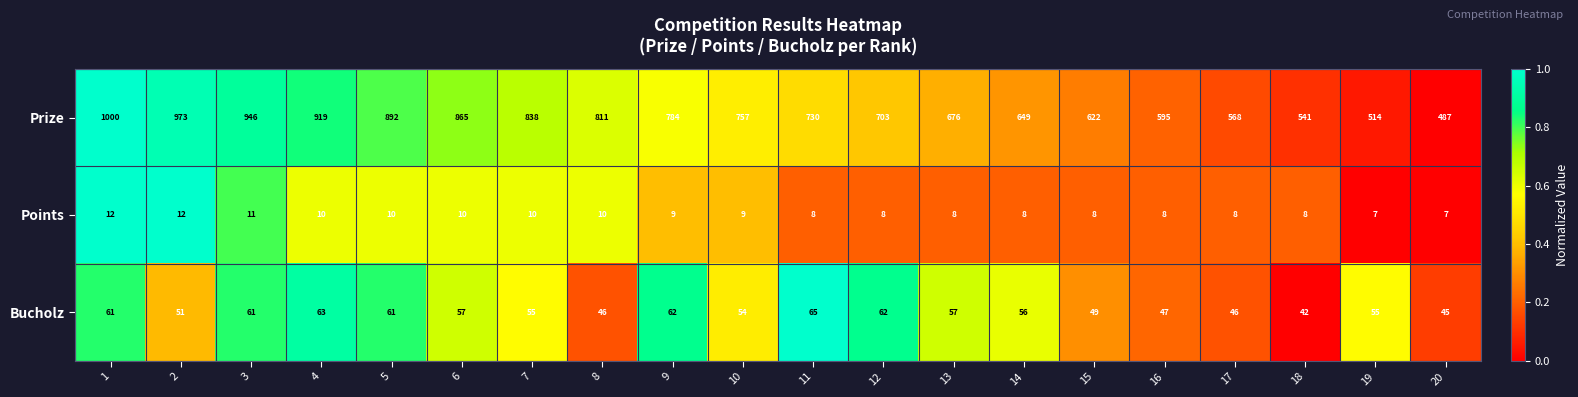

Between 13 and 20, which series saw the biggest shift?

Prize